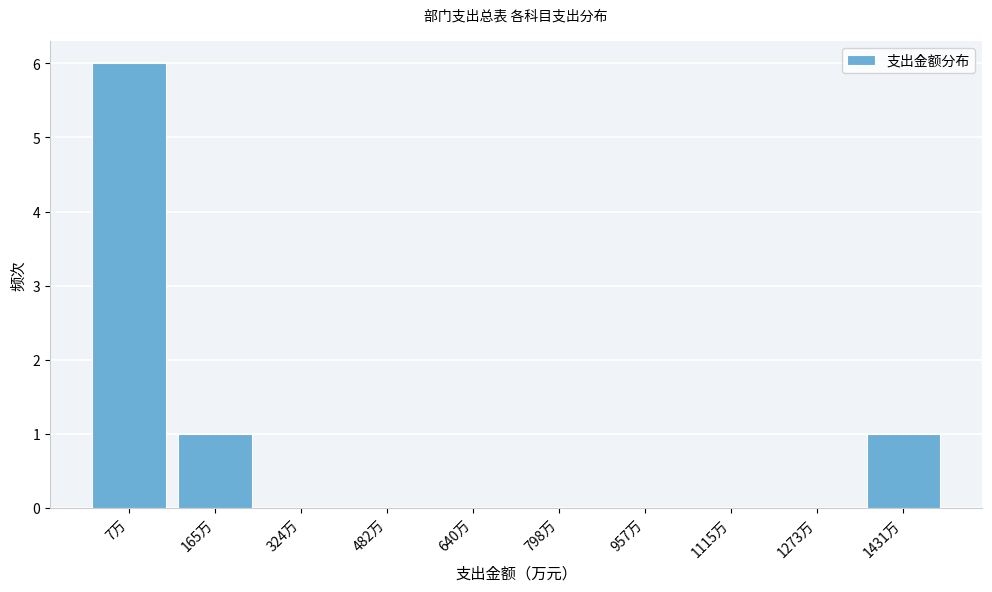

Reading left to right, extract all data points from this chart.

7万=6	165万=1	324万=0	482万=0	640万=0	798万=0	957万=0	1115万=0	1273万=0	1431万=1